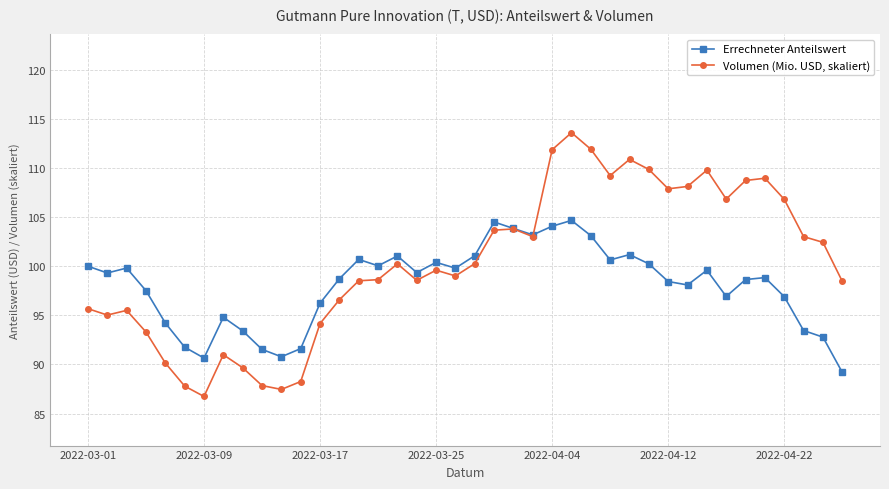

What is the highest value of the Volumen (Mio. USD, skaliert) series?

113.6